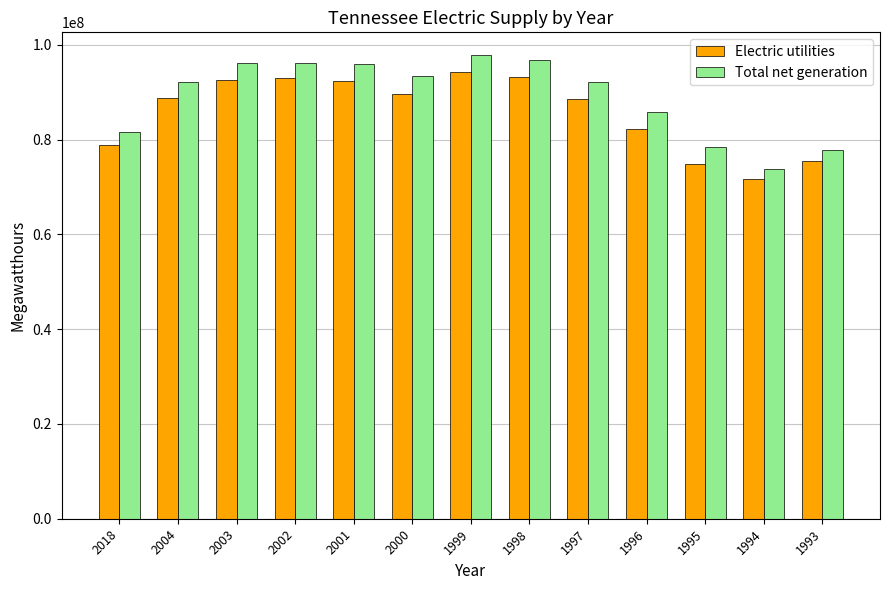

The value of Electric utilities at 1996 is 111324930. True or false?

False